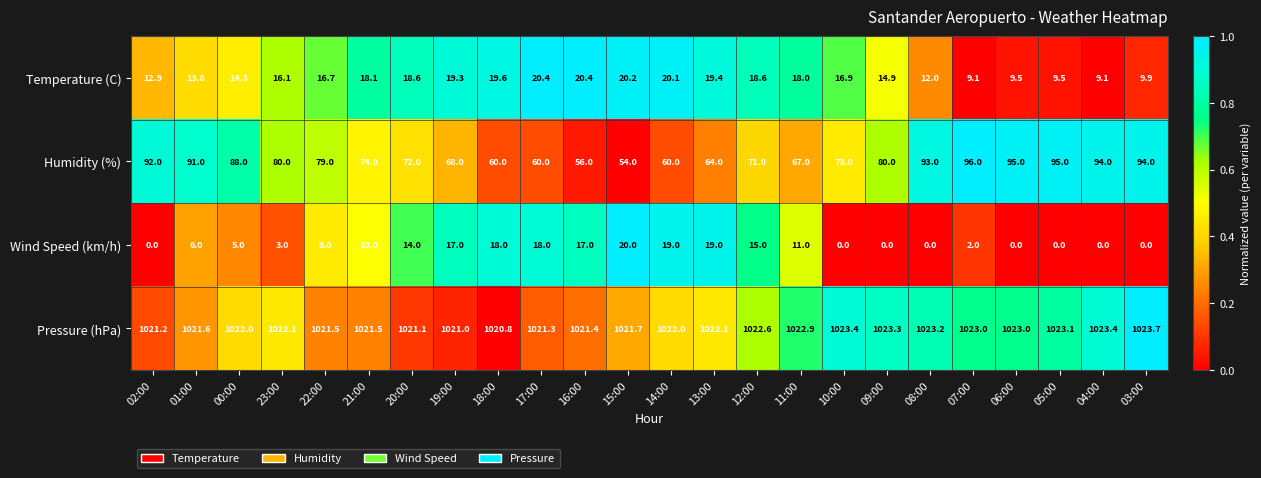

At which category does the chart reach its peak across all series?

03:00